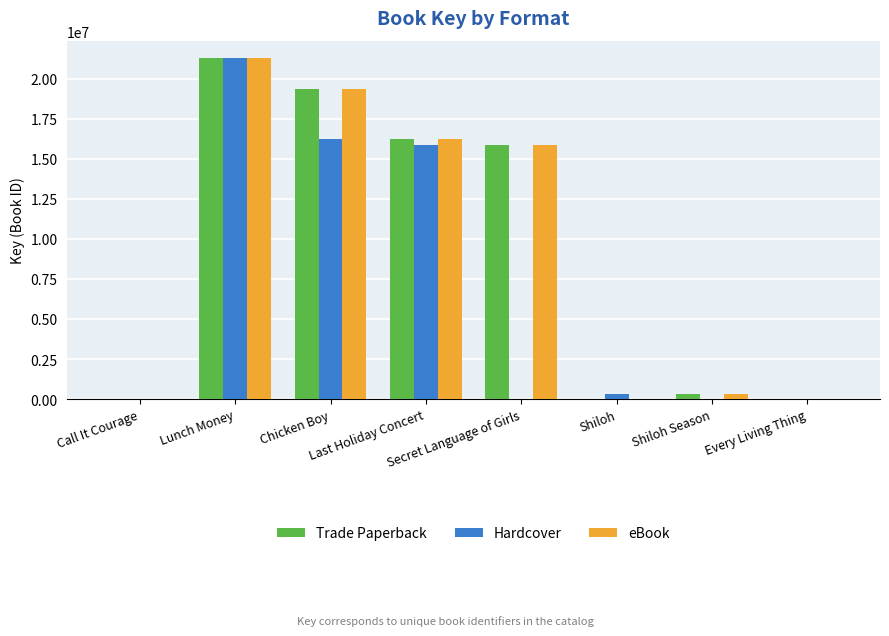

What is the sum of all Hardcover values?

53728242